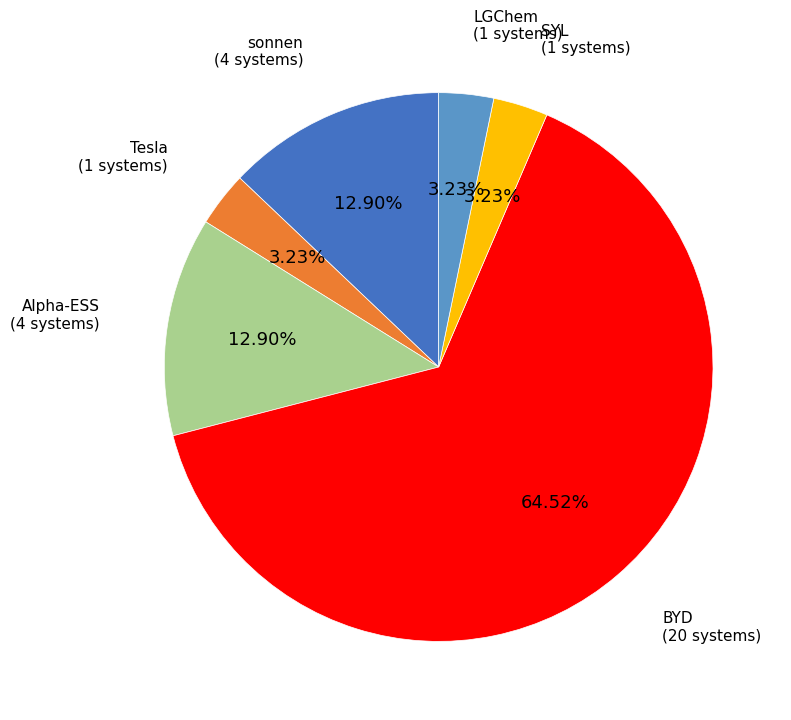

What percentage is the sonnen slice, to the nearest percent?

13%